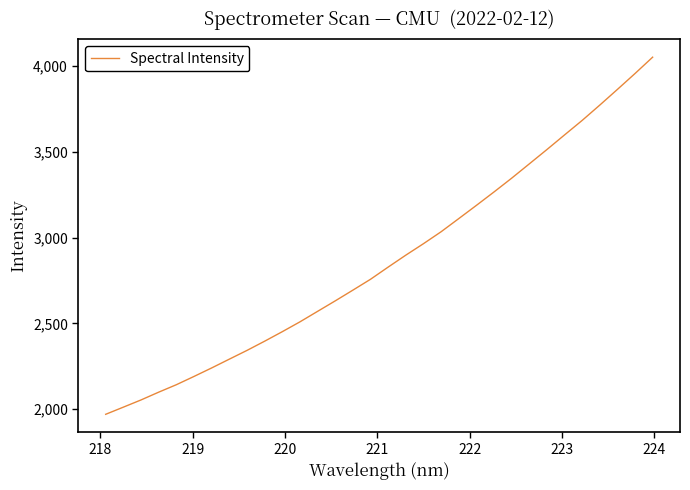

What is the maximum value shown in the chart?

4050.2